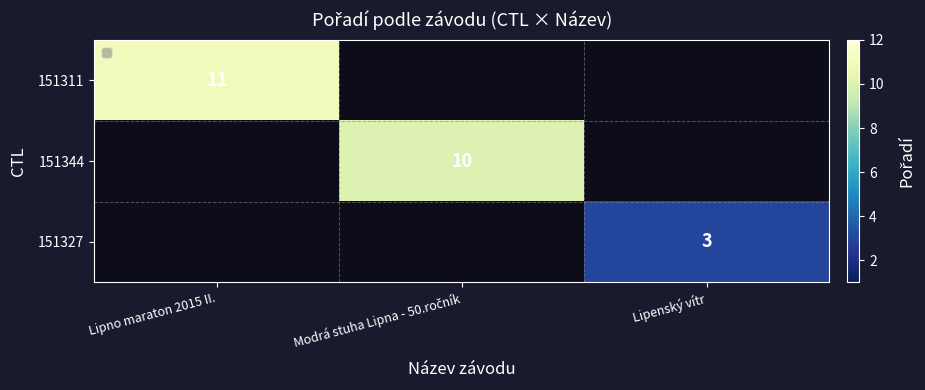

True or false: 151327 has a value of 3 at Lipenský vítr.

True